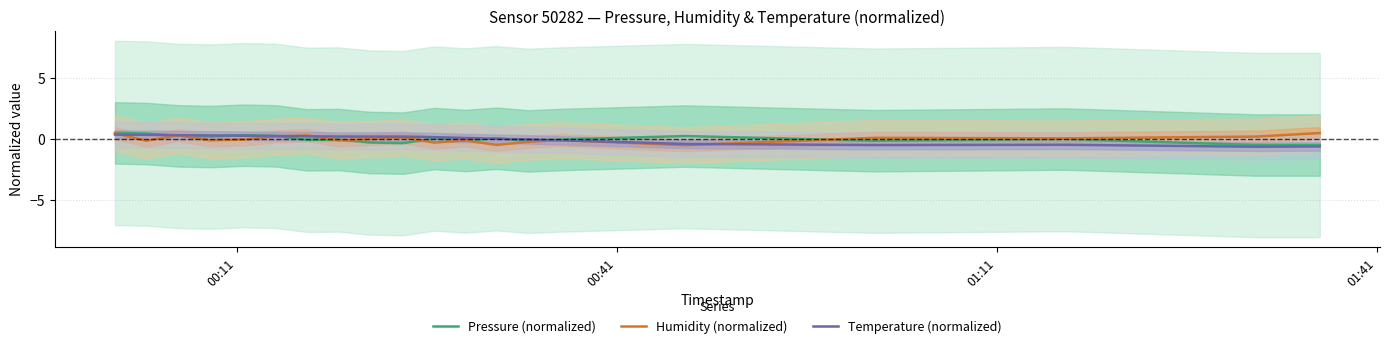

Reading left to right, list all the values displayed in this chart.

Pressure (normalized): 0.5	0.4	0.3	0.2	0.3	0.3	-0.1	-0.0	-0.3	-0.3	0.0	-0.1	0.1	-0.2	-0.1	0.2	-0.1	-0.0	-0.5	-0.5
Humidity (normalized): 0.5	-0.1	0.3	-0.1	-0.0	0.2	0.3	-0.1	-0.0	0.1	-0.3	-0.1	-0.5	-0.2	-0.1	-0.5	0.1	0.0	0.2	0.5
Temperature (normalized): 0.4	0.3	0.3	0.3	0.3	0.2	0.2	0.2	0.2	0.2	0.1	0.1	0.0	-0.0	-0.1	-0.4	-0.5	-0.5	-0.6	-0.6